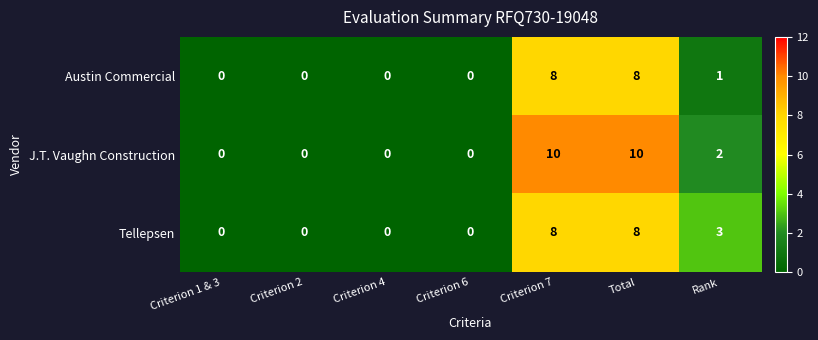

Is it true that Austin Commercial equals 2 at Criterion 7?

False